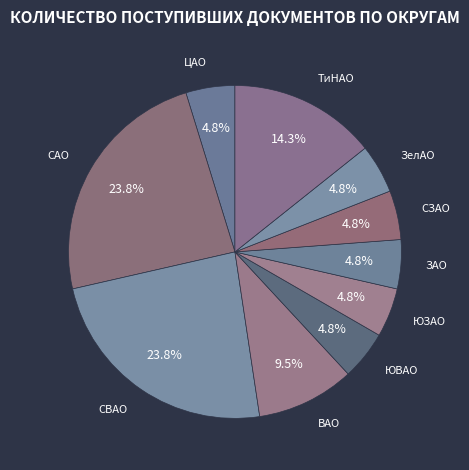

True or false: ЗелАО accounts for 14% of the total.

False